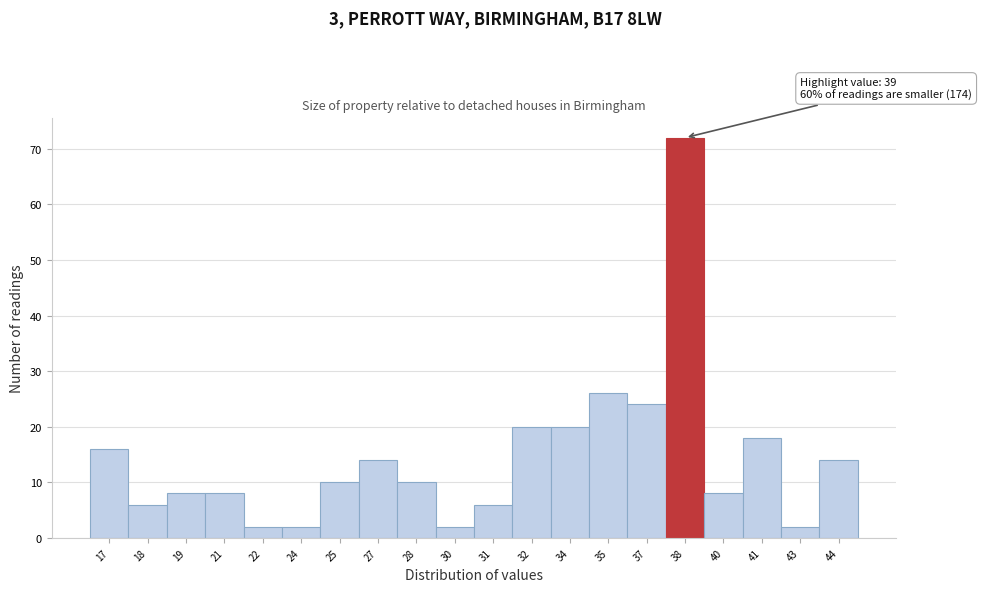

Reading left to right, transcribe all the data shown in this chart.

17=16	18=6	19=8	21=8	22=2	24=2	25=10	27=14	28=10	30=2	31=6	32=20	34=20	35=26	37=24	38=72	40=8	41=18	43=2	44=14